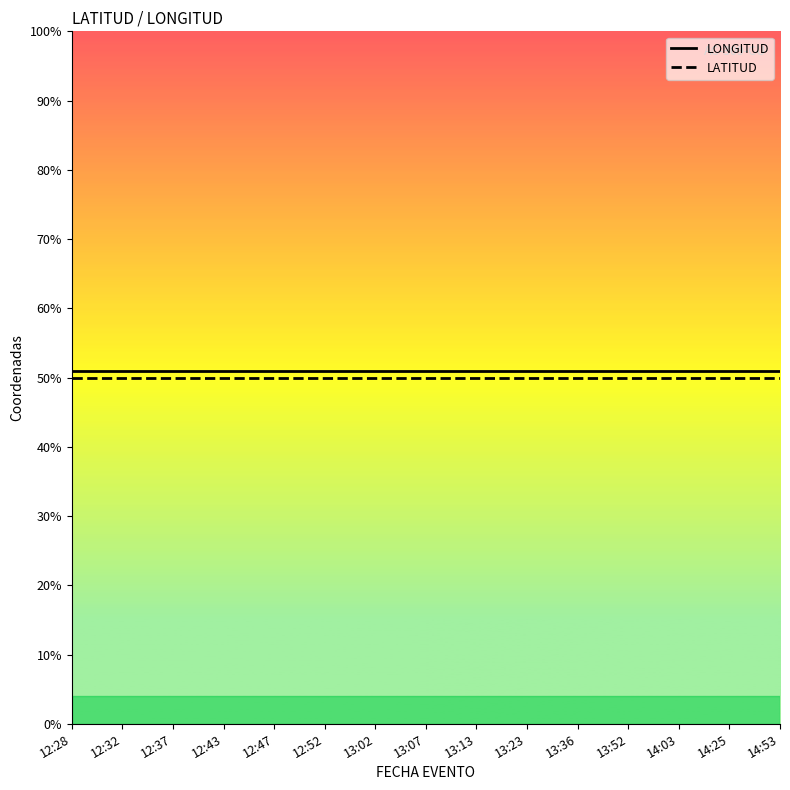

True or false: LONGITUD and LATITUD intersect in this chart.

False